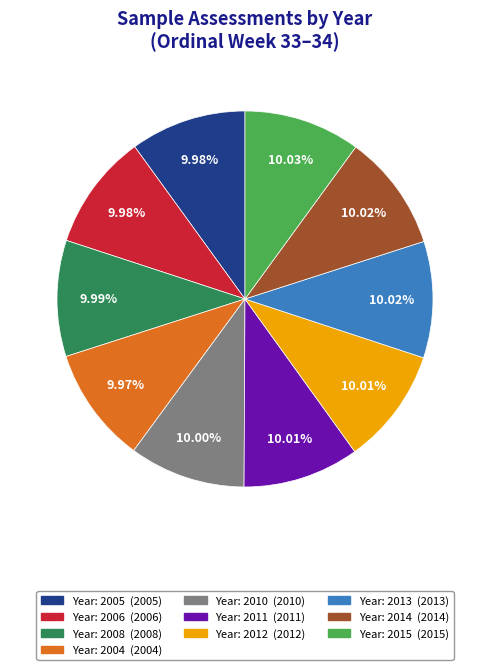

Does any single category account for the majority?

No